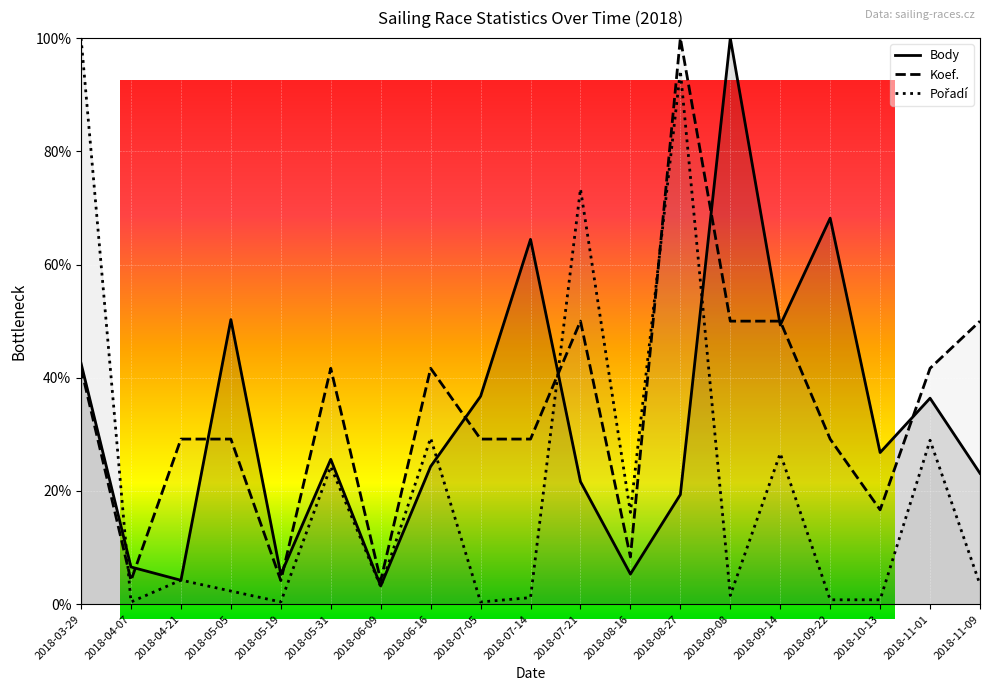

At which label does Pořadí first exceed 3?

2018-03-29